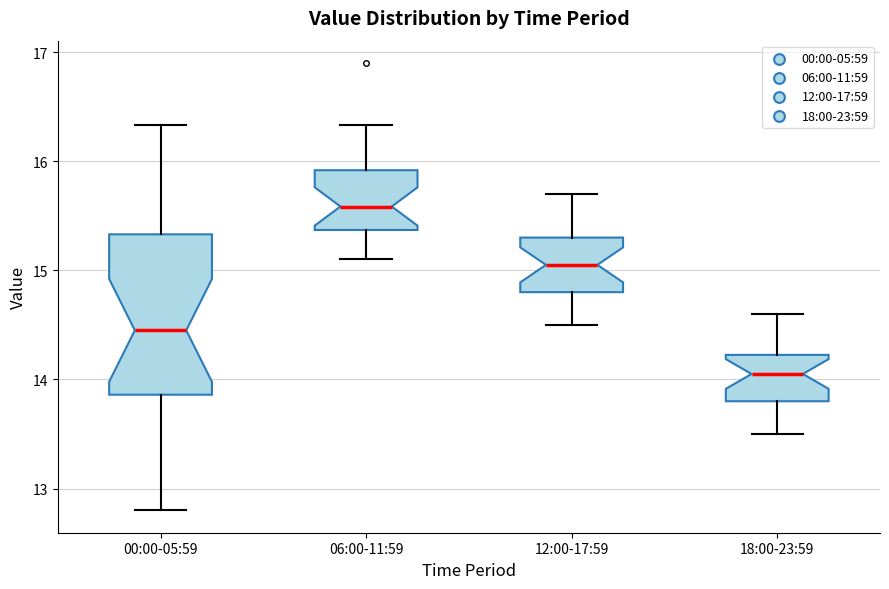

Where is the lower edge of the box for 06:00-11:59 on the y-axis? The values are not printed on the chart, so give them approximately, as read against the axis.

15.4